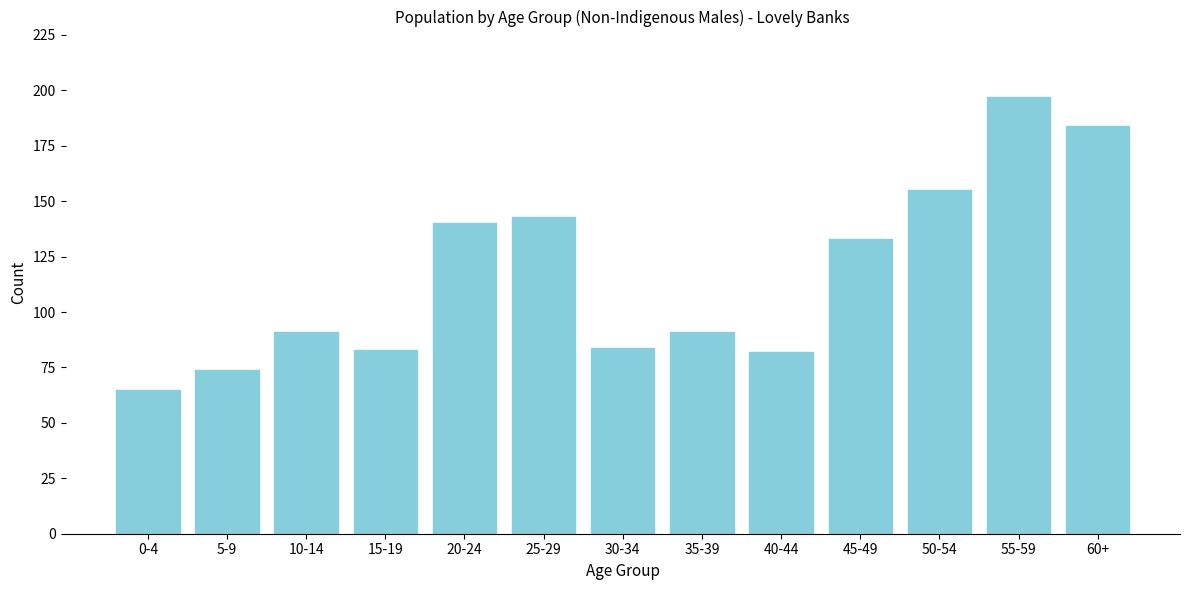

Reading left to right, list all the values displayed in this chart.

65	74	91	83	140	143	84	91	82	133	155	197	184